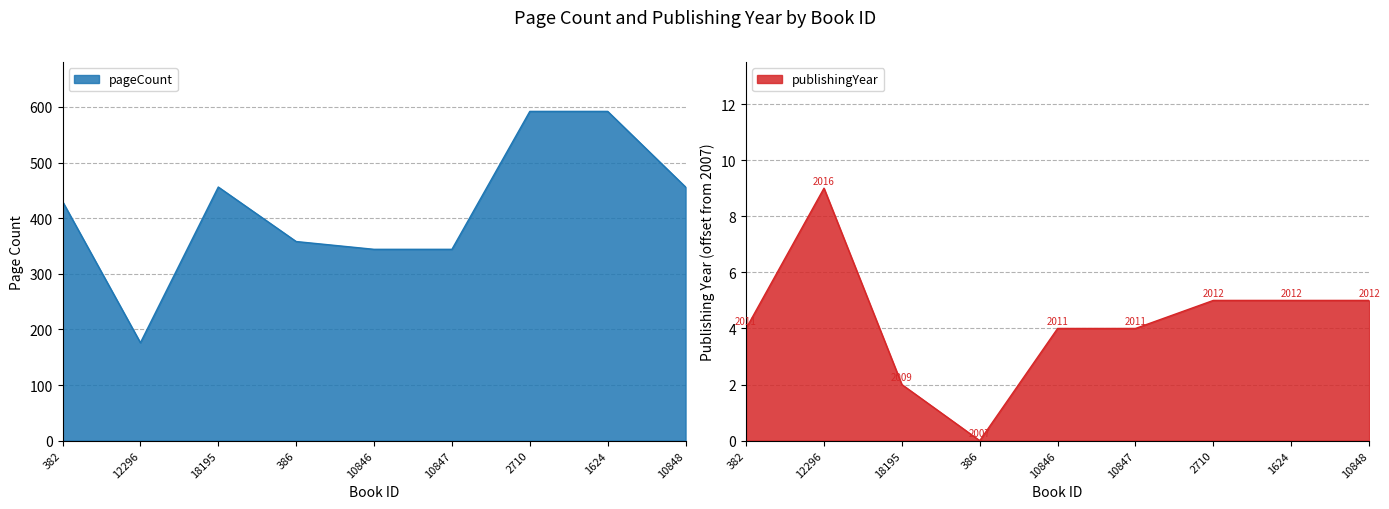

The pageCount series shows 158 at 18195. True or false?

False